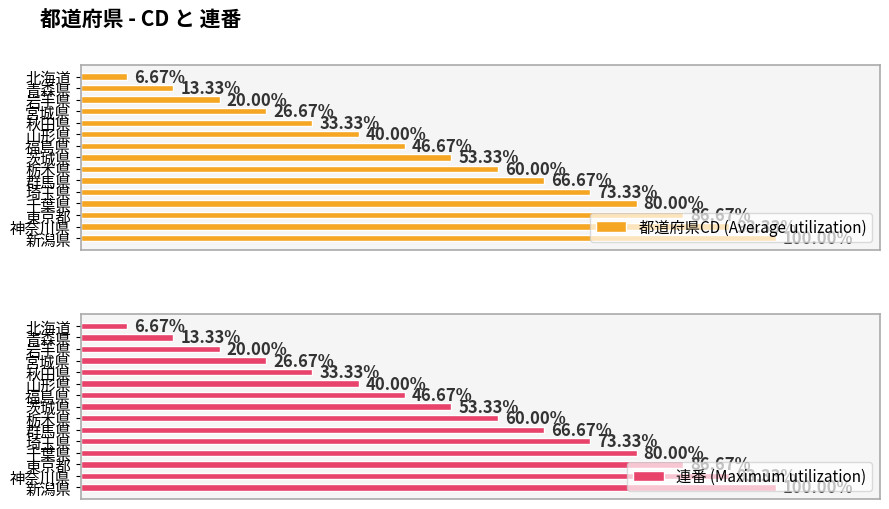

Is the value of 都道府県CD (Average utilization) at 12 greater than the value of 連番 (Maximum utilization) at 4?

Yes